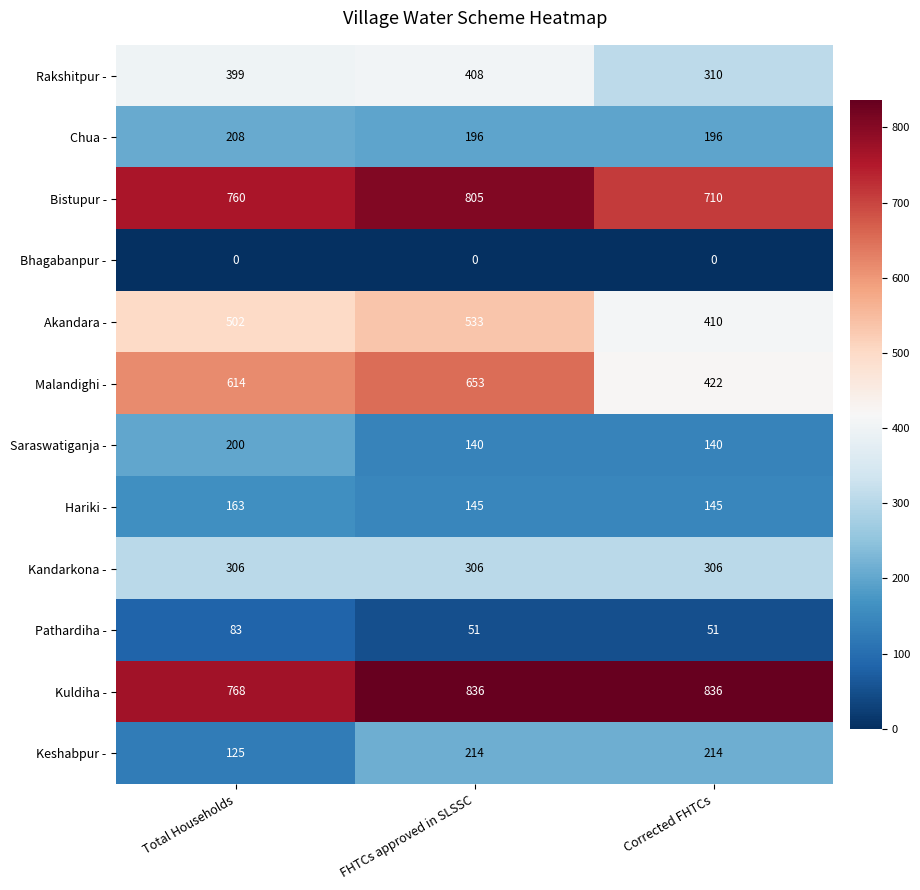

Rank the series at FHTCs approved in SLSSC from highest to lowest value.

Kuldiha -, Bistupur -, Malandighi -, Akandara -, Rakshitpur -, Kandarkona -, Keshabpur -, Chua -, Hariki -, Saraswatiganja -, Pathardiha -, Bhagabanpur -